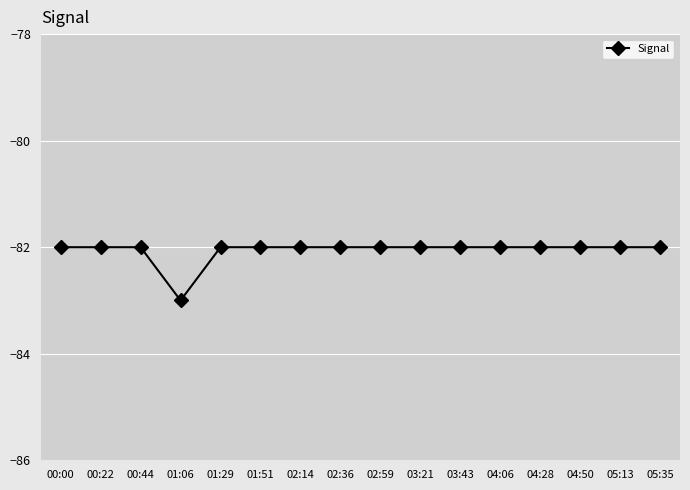

What value does the data have at 01:06?

-83